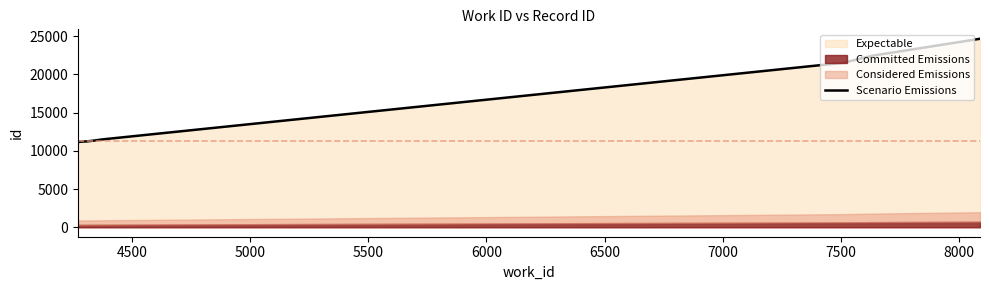

Count the number of categories in the chart.

10